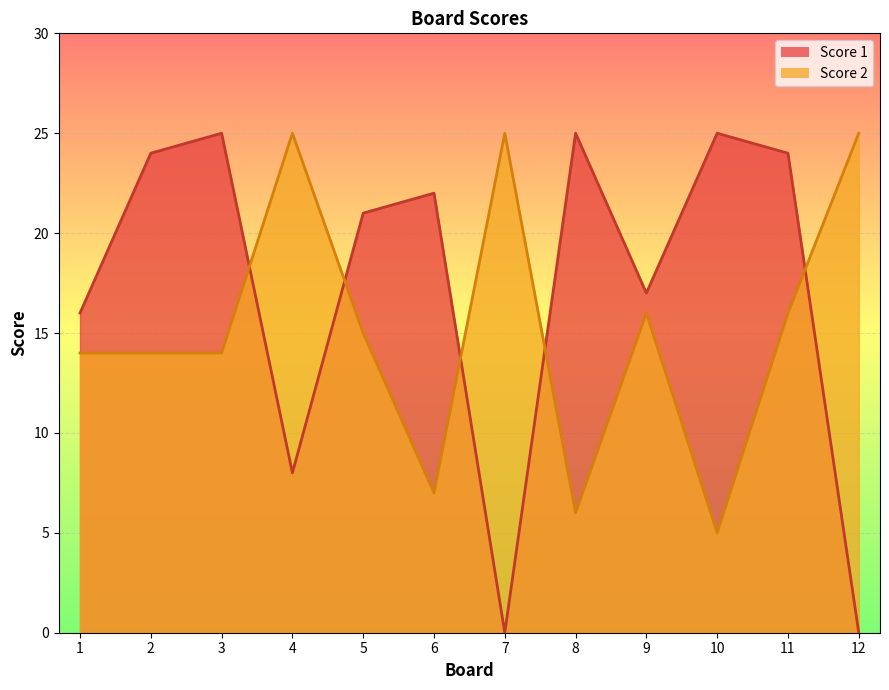

True or false: Score 1 has more than 2 interior local peaks.

True